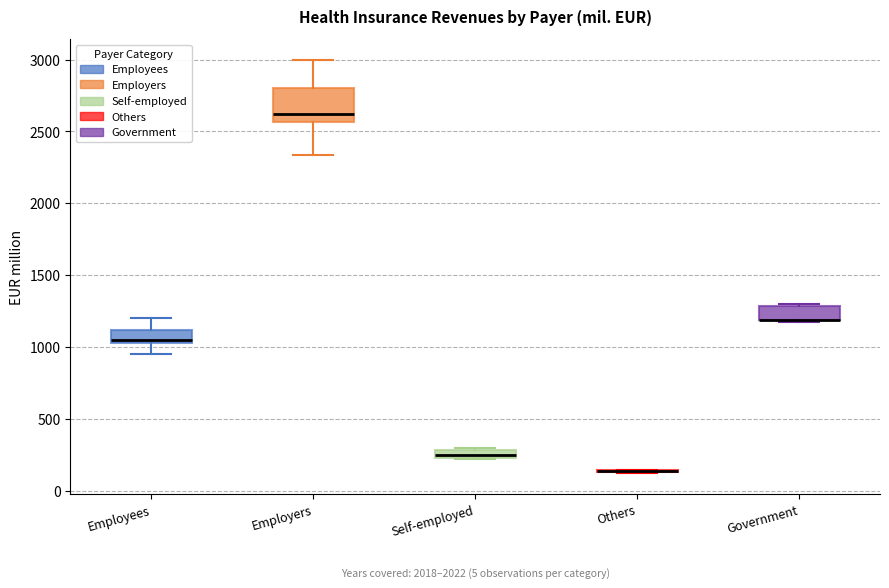

Where does the upper whisker of the box for Employees end on the y-axis? The values are not printed on the chart, so give them approximately, as read against the axis.

1200